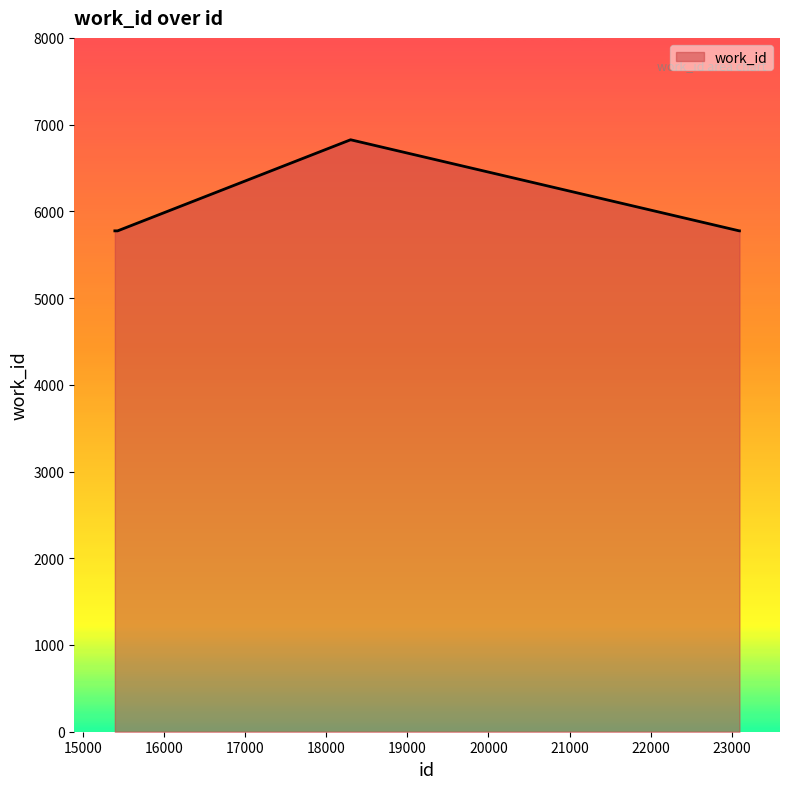

Does the chart have visible grid lines?

No